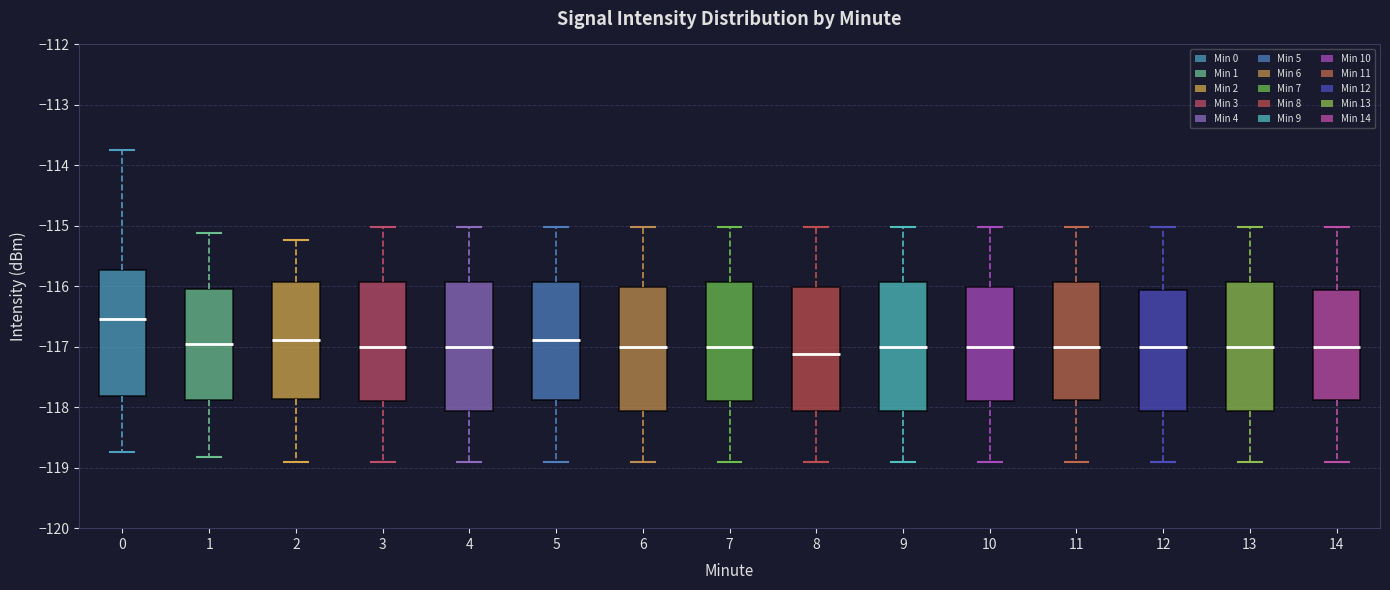

Where is the lower edge of the box at x = 9 on the y-axis? The values are not printed on the chart, so give them approximately, as read against the axis.

-118.1